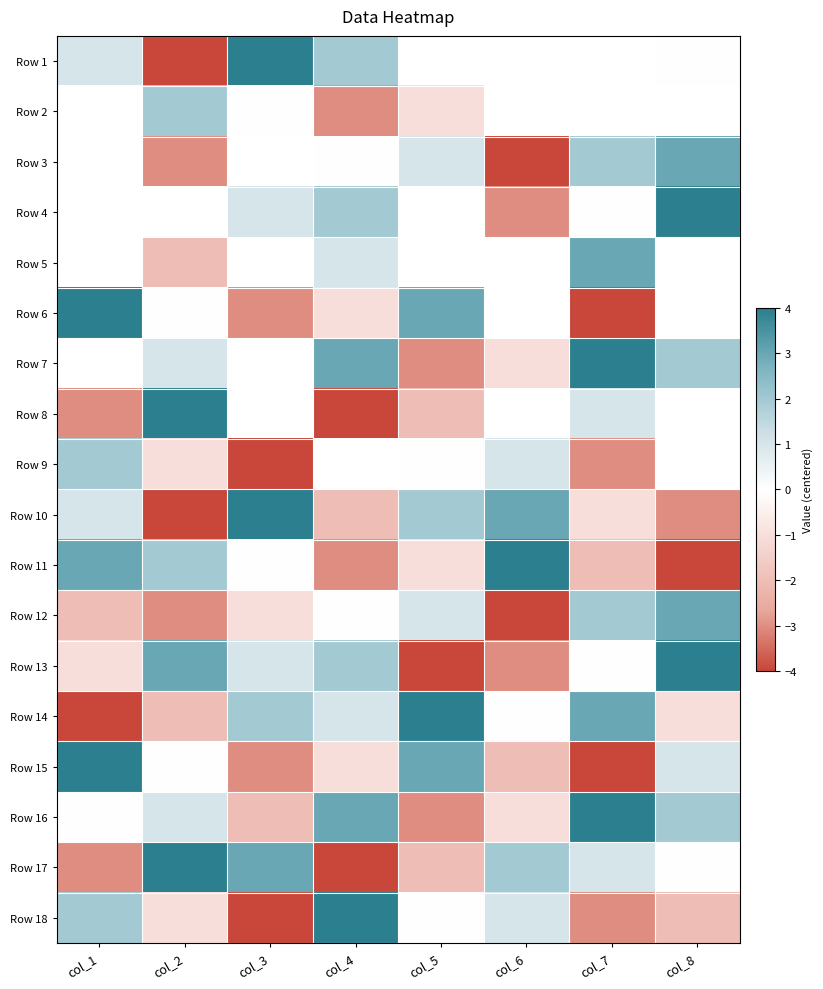

True or false: Row 14 has a value of 5.3 at col_7.

False